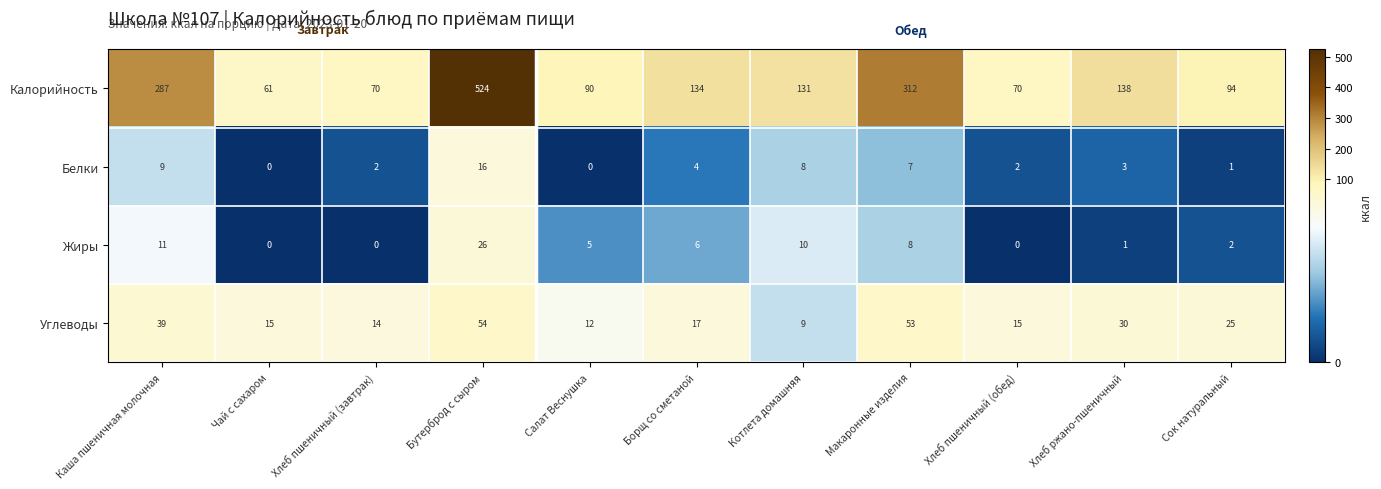

Which series changed the most between Чай с сахаром and Хлеб ржано-пшеничный?

Калорийность